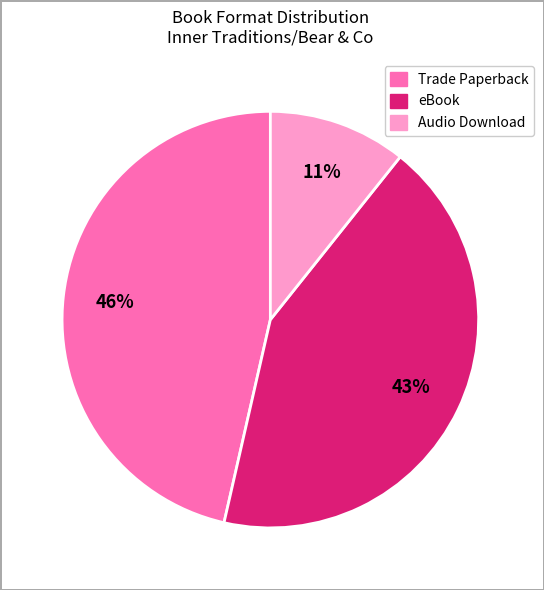

Does any single category account for the majority?

No